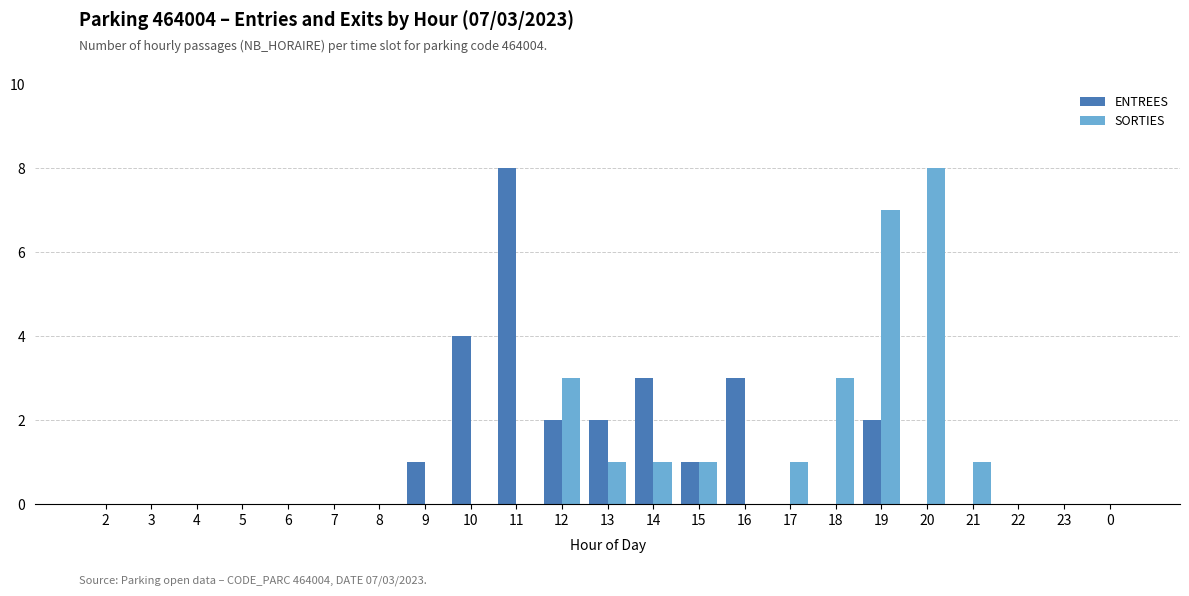

What is the sum of all ENTREES values?

26